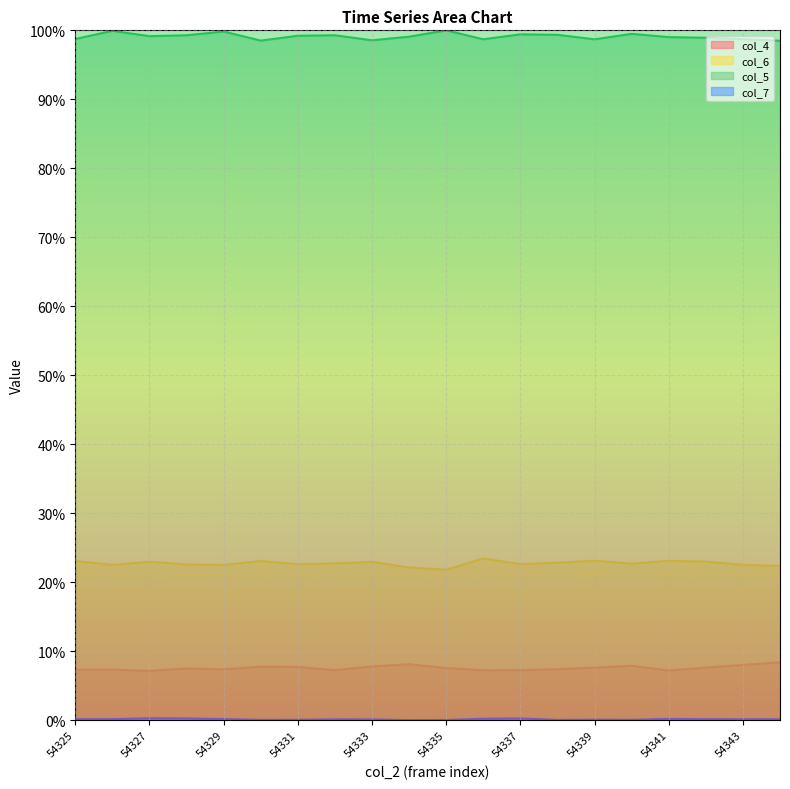

In col_4, how many points are higher than both neighbors (excluding endpoints)?

5